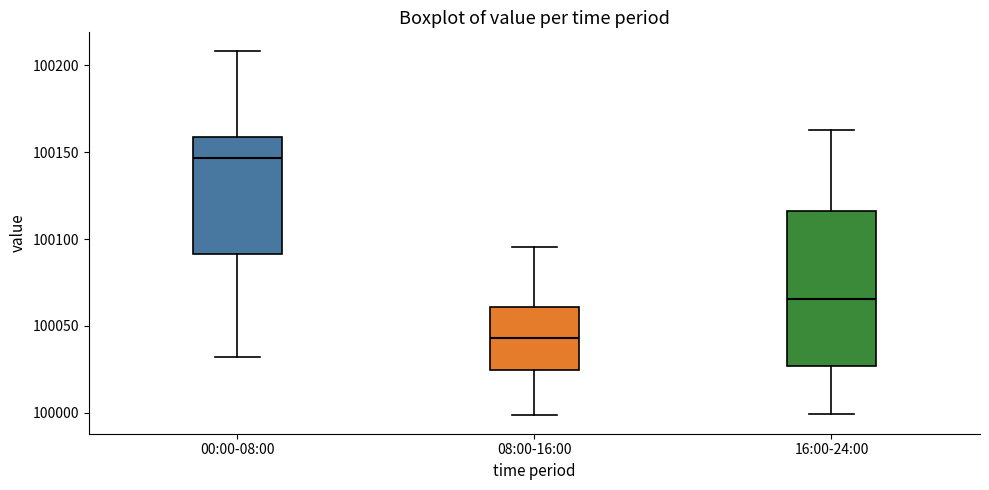

Where is the upper edge of the box for 16:00-24:00 on the y-axis? The values are not printed on the chart, so give them approximately, as read against the axis.

100115